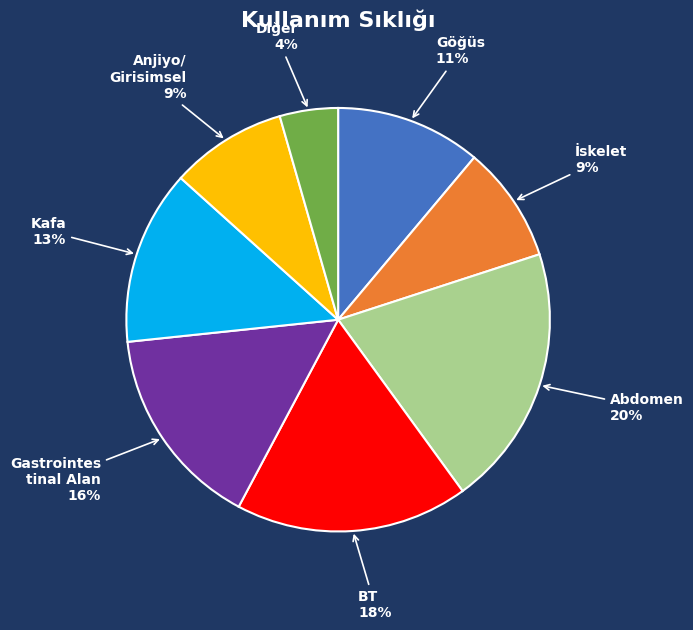

Which slice is the smallest?

Diğer